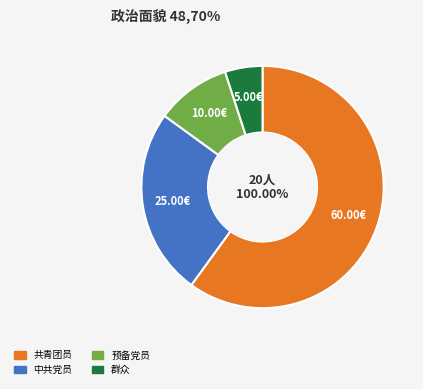

Is it true that 群众 is 5% of the pie?

True